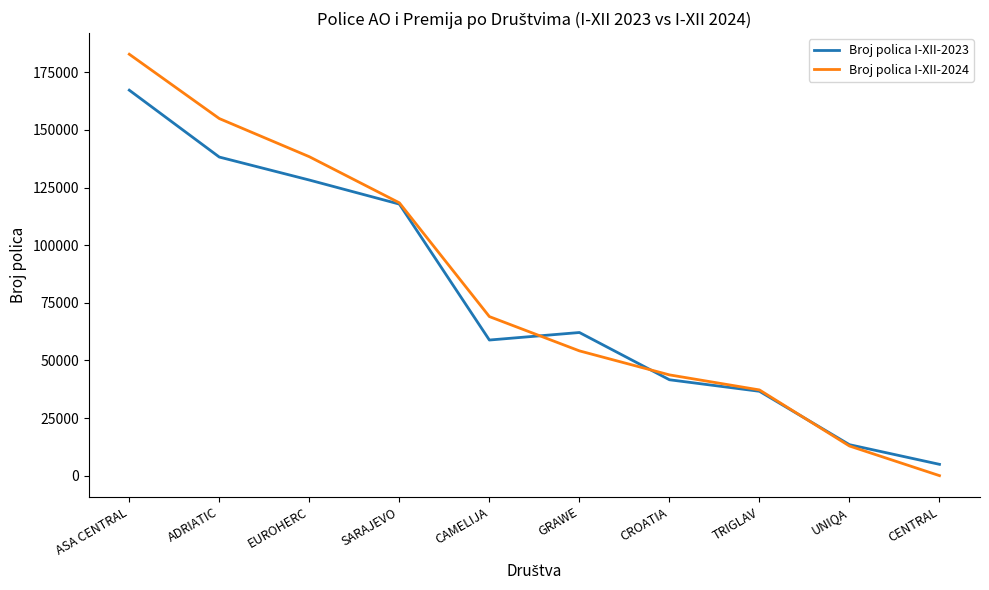

What are all the series names shown in the legend?

Broj polica I-XII-2023, Broj polica I-XII-2024